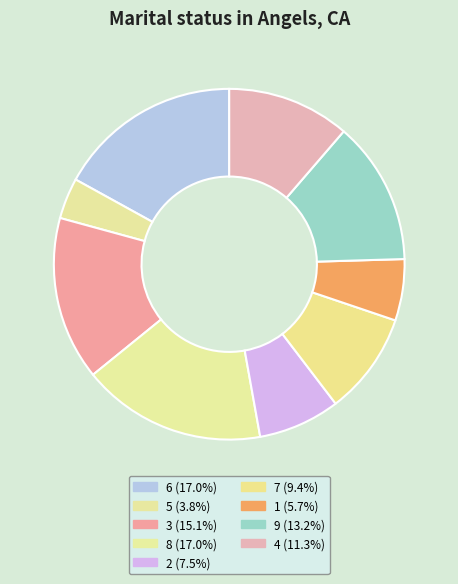

Combined, what portion of the pie is 3 and 4?

26.4%